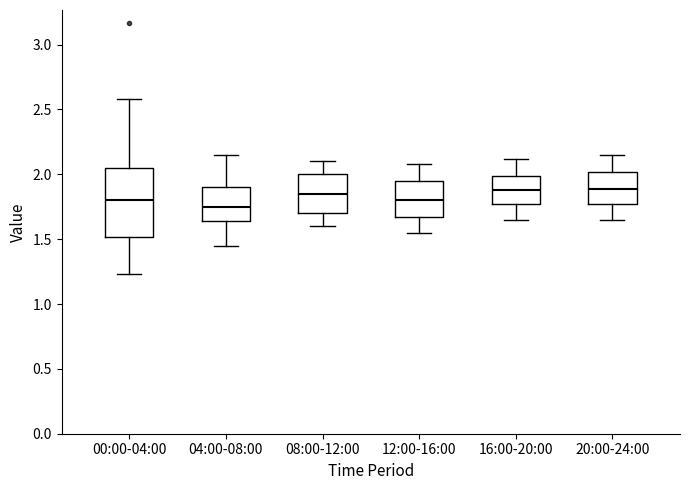

Reading left to right, transcribe this box plot: for each box, give where its median line is, the range the box spans, and where its two whiskers end, as read against the y-axis. The values are not printed on the chart, so give them approximately, as read against the axis.

00:00-04:00: median 1.80, box 1.50 to 2.05, whiskers 1.25 to 2.60
04:00-08:00: median 1.75, box 1.65 to 1.90, whiskers 1.45 to 2.15
08:00-12:00: median 1.85, box 1.70 to 2.00, whiskers 1.60 to 2.10
12:00-16:00: median 1.80, box 1.65 to 1.95, whiskers 1.55 to 2.10
16:00-20:00: median 1.90, box 1.75 to 2.00, whiskers 1.65 to 2.10
20:00-24:00: median 1.90, box 1.75 to 2.00, whiskers 1.65 to 2.15